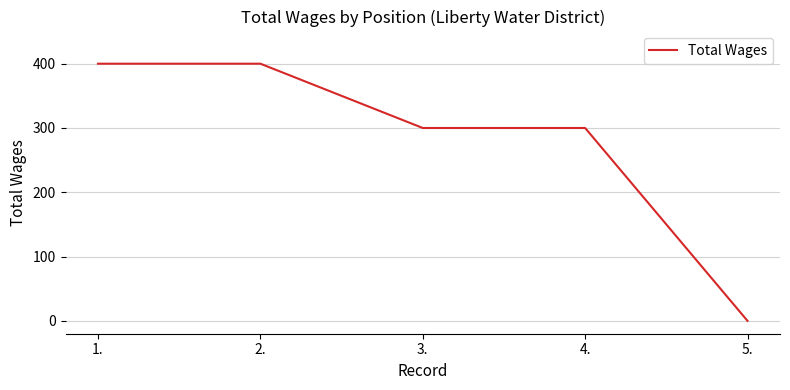

What is the change in value from 1. to 5.?

-400